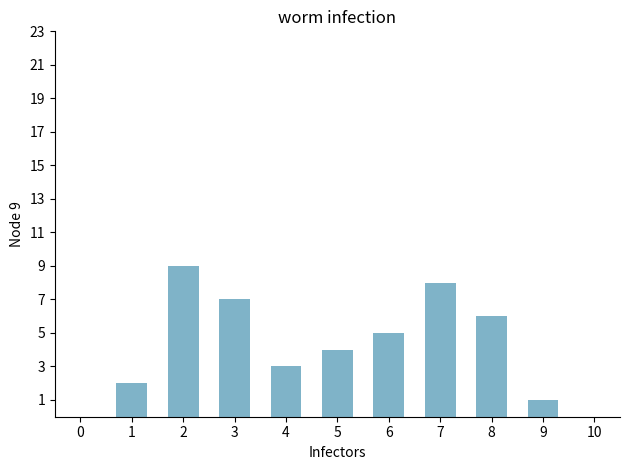

What is the sum of all values?

45